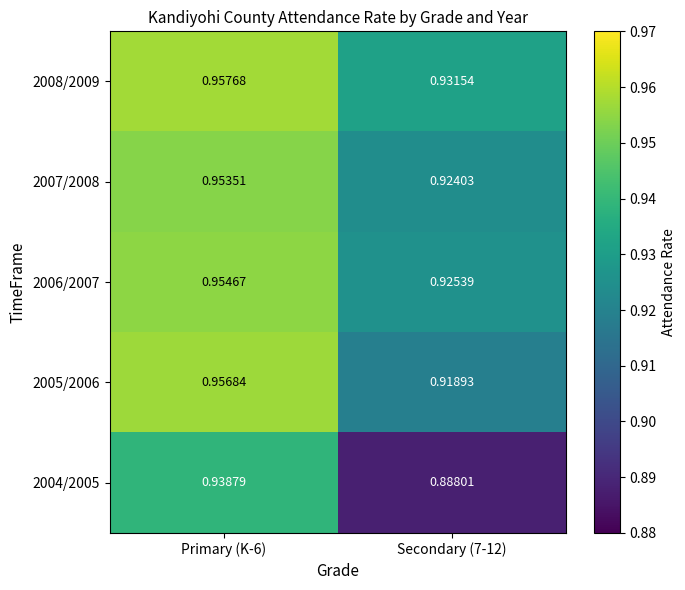

Is the value of 2007/2008 at Secondary (7-12) greater than the value of 2005/2006 at Secondary (7-12)?

Yes